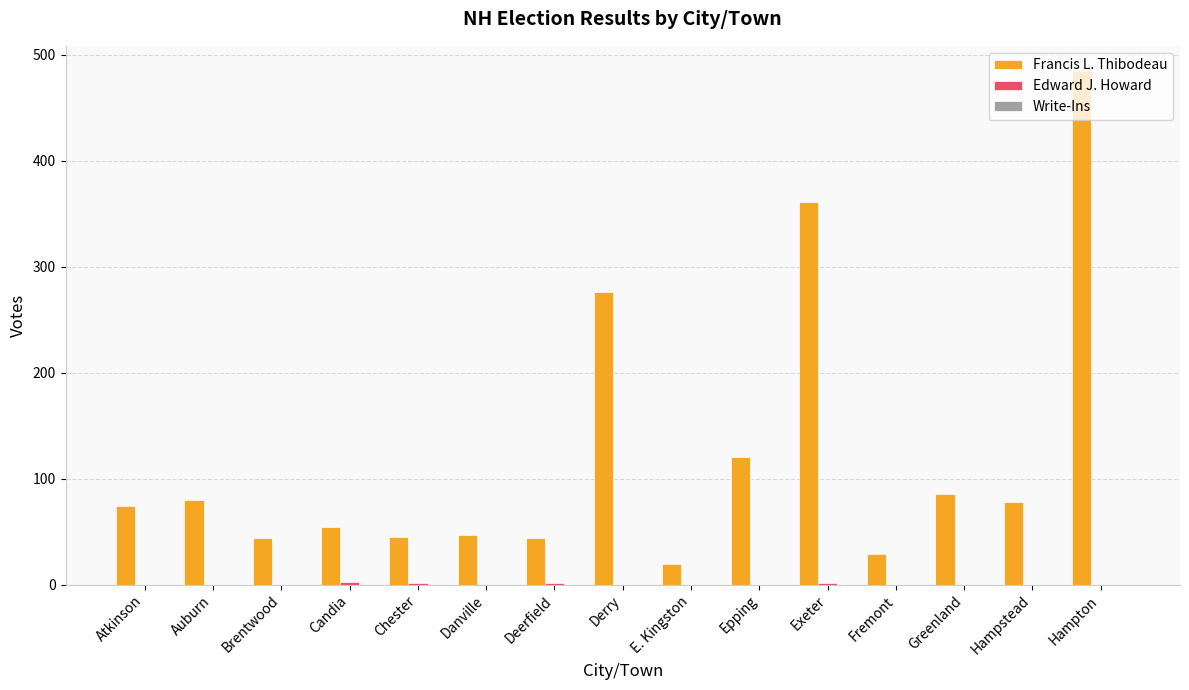

Which series has the largest total across all categories?

Francis L. Thibodeau